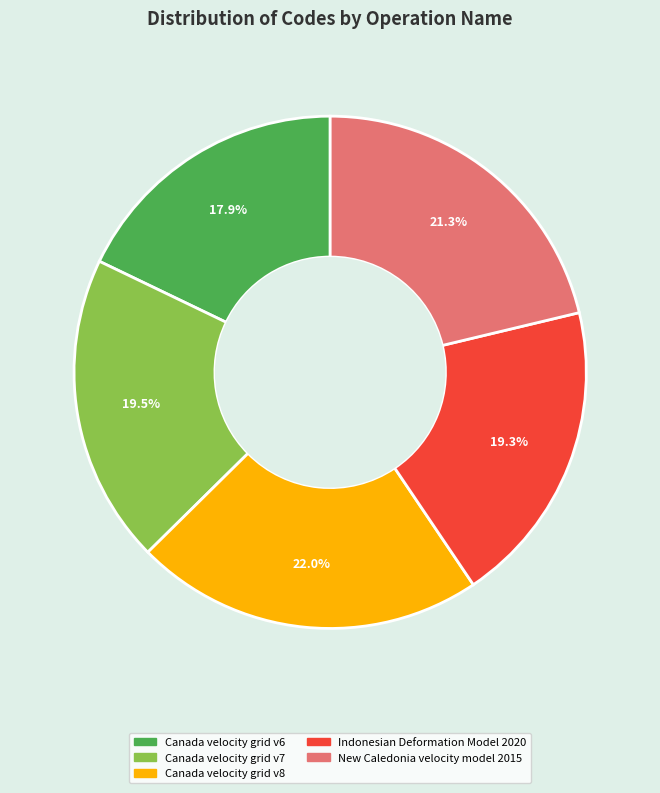

Between Canada velocity grid v8 and New Caledonia velocity model 2015, which is larger?

Canada velocity grid v8